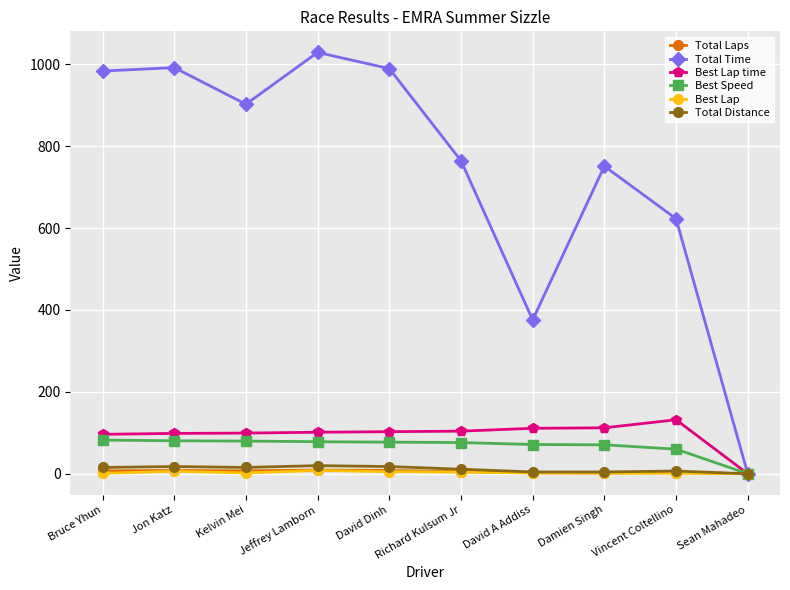

Which series has the largest total across all categories?

Total Time